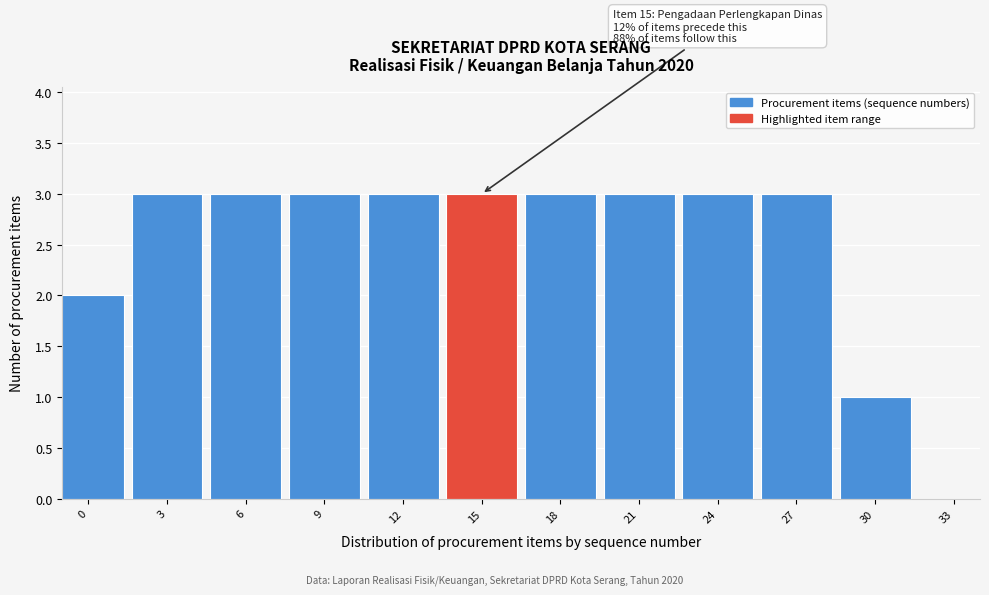

Reading right to left, transcribe all the data shown in this chart.

1	3	3	3	3	3	3	3	3	3	2